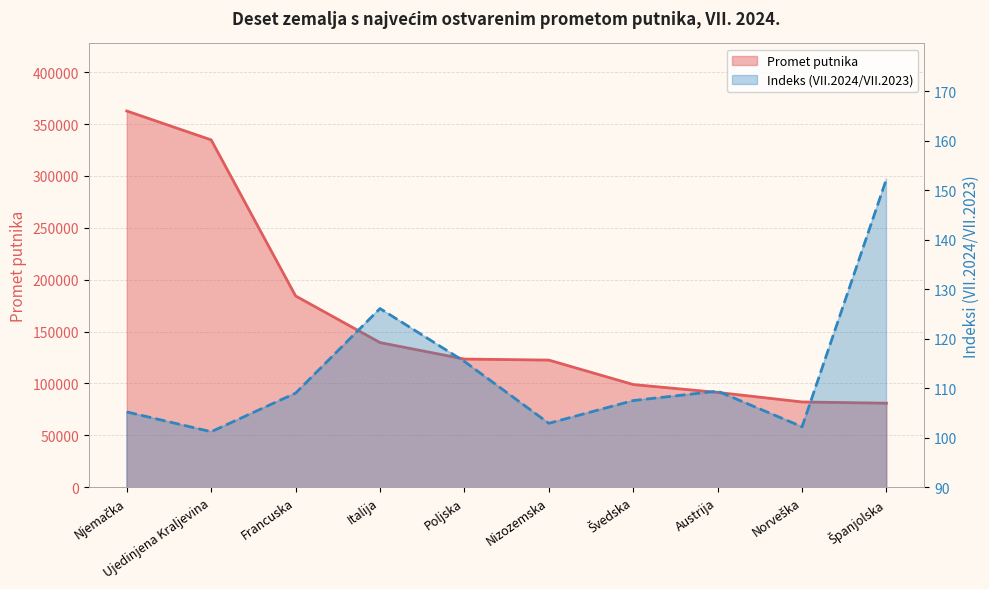

How many lines are shown in the chart?

2